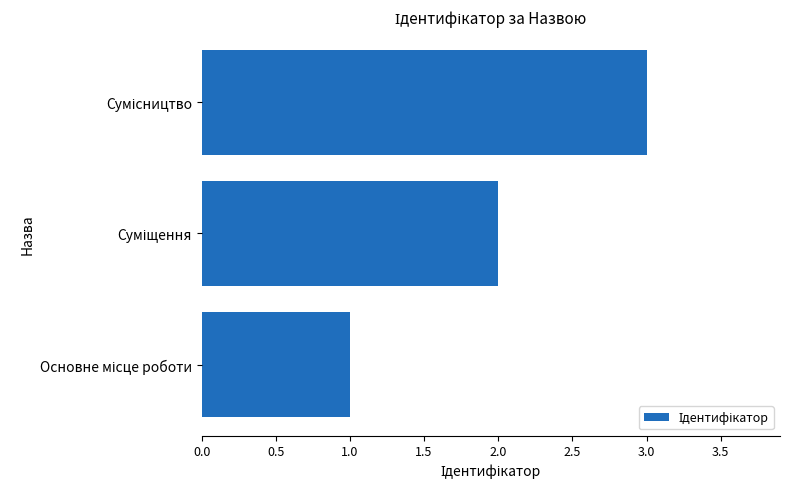

What is the sum of all values?

6